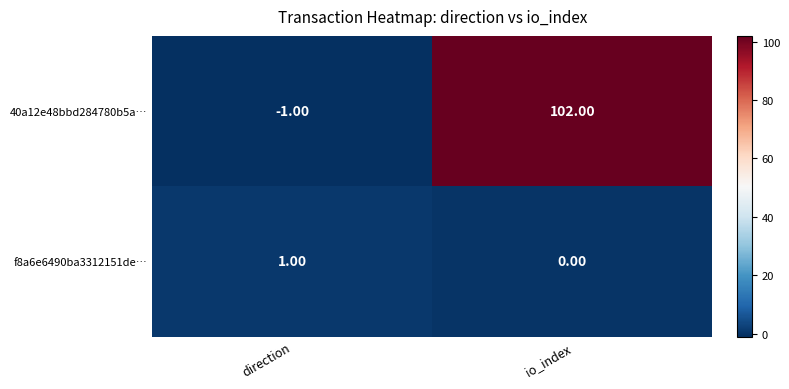

List the series in order of their peak value, lowest first.

f8a6e6490ba3312151de…, 40a12e48bbd284780b5a…